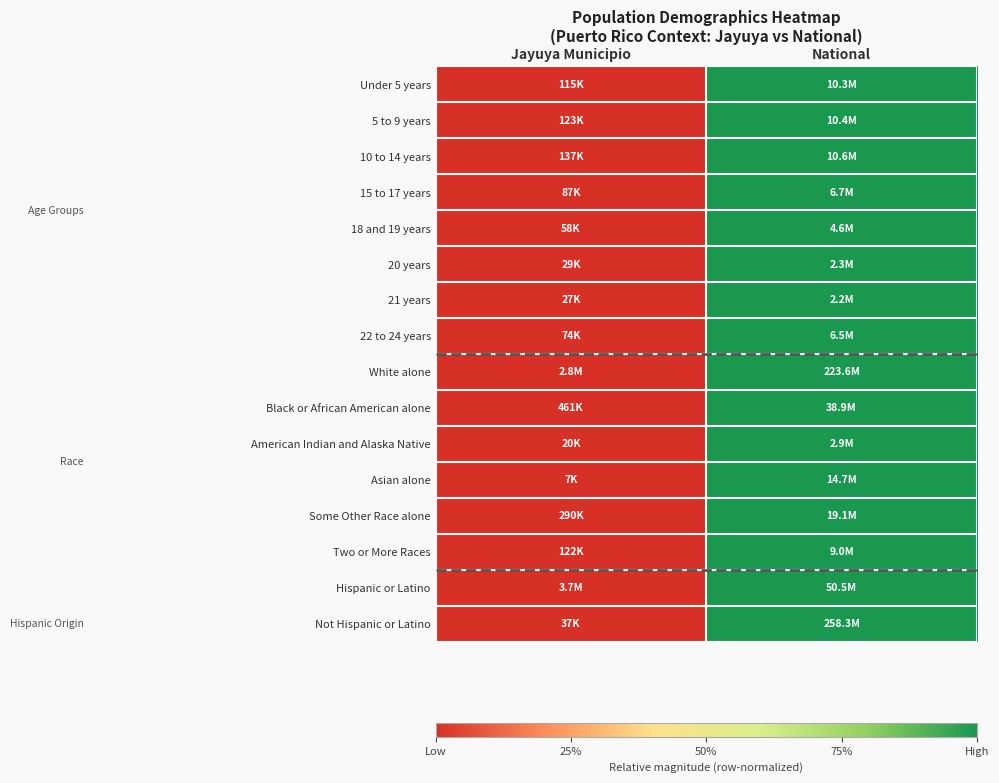

Which category has the lowest value across all series?

Jayuya Municipio